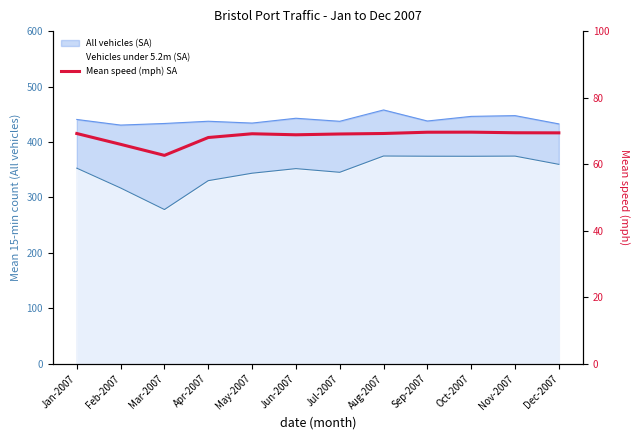

What is the value of the 4th point from the left?

68.0